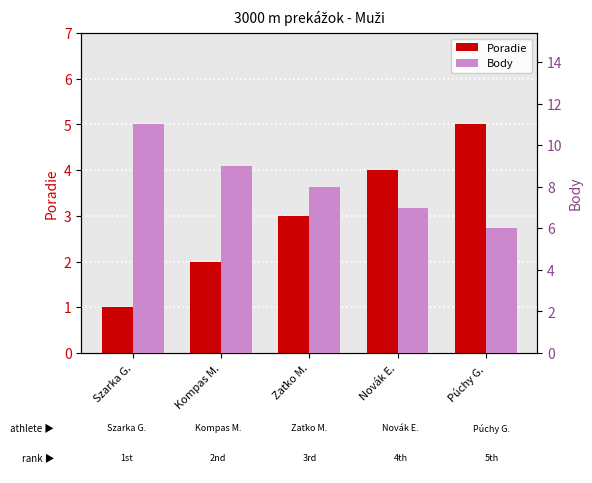

At which category is the sum across all series the highest?

Szarka G.